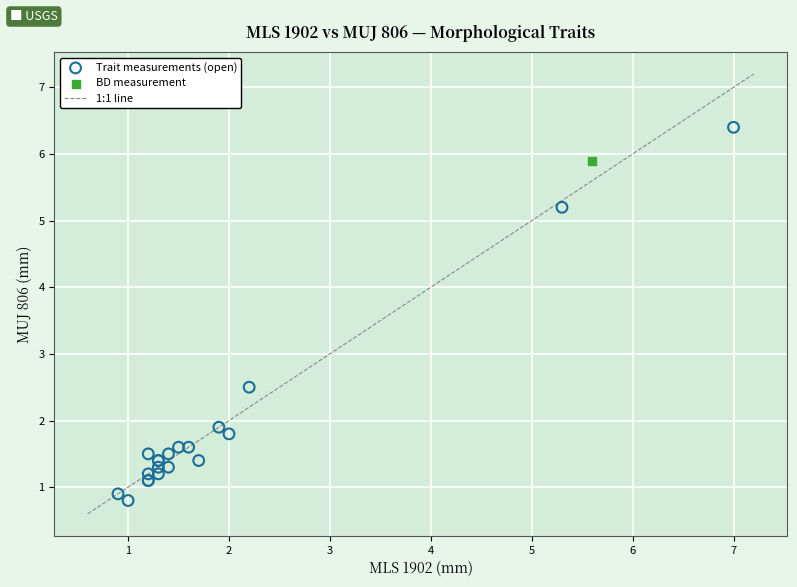

Which series contains the lowest Y value?

Trait measurements (open)